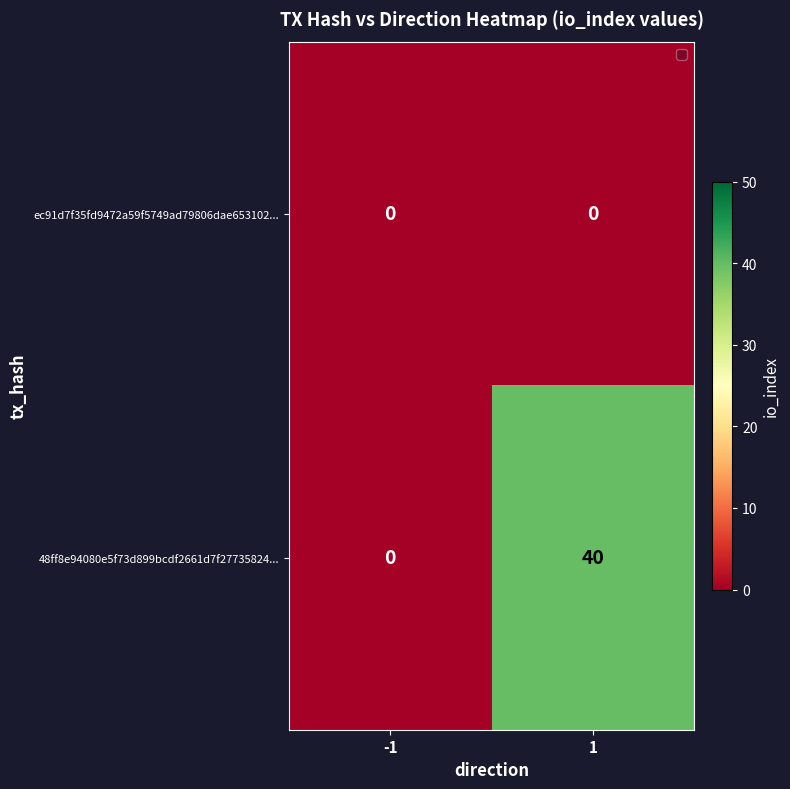

Which series changed the most between -1 and 1?

48ff8e94080e5f73d899bcdf2661d7f27735824...